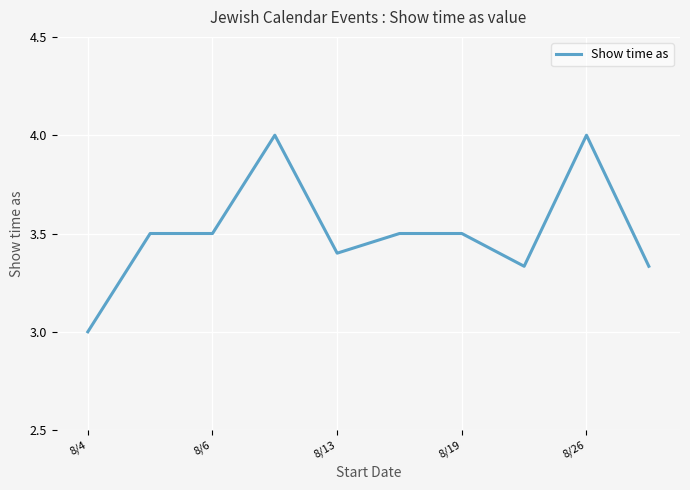

How many categories are shown in the chart?

10